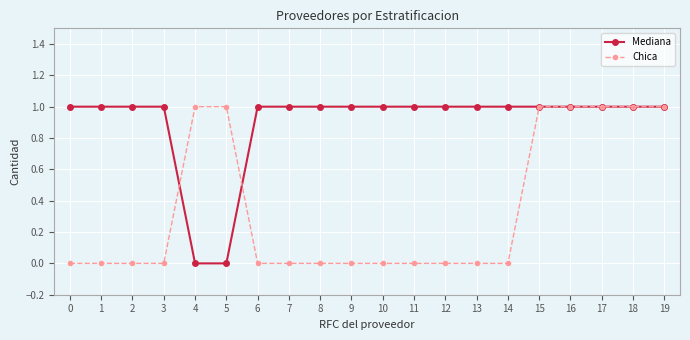

Which series has the largest total across all categories?

Mediana